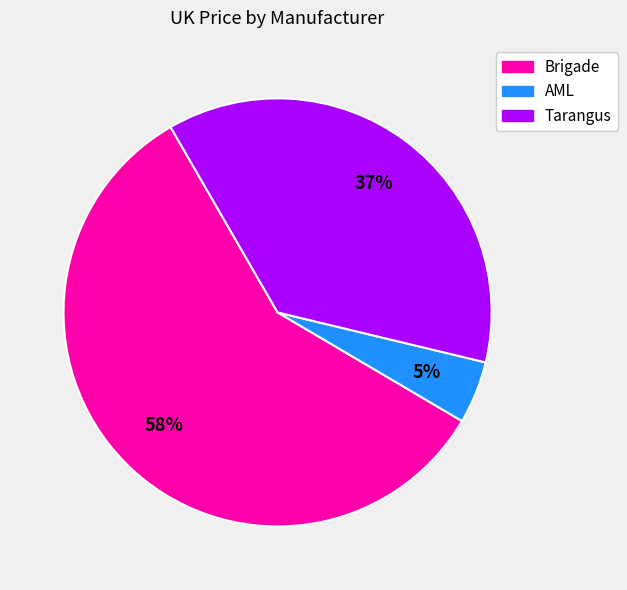

Does any single category account for the majority?

Yes